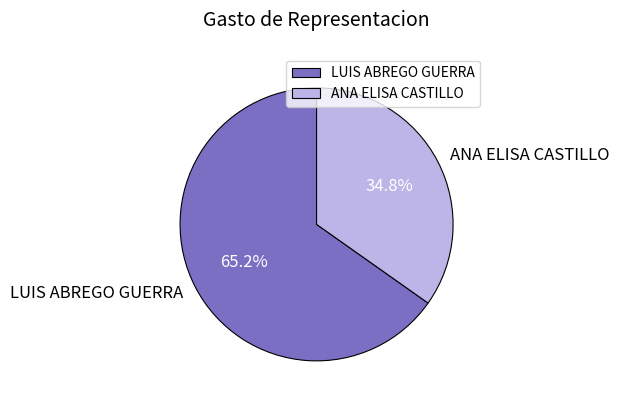

Which category has the biggest portion of the pie?

LUIS ABREGO GUERRA